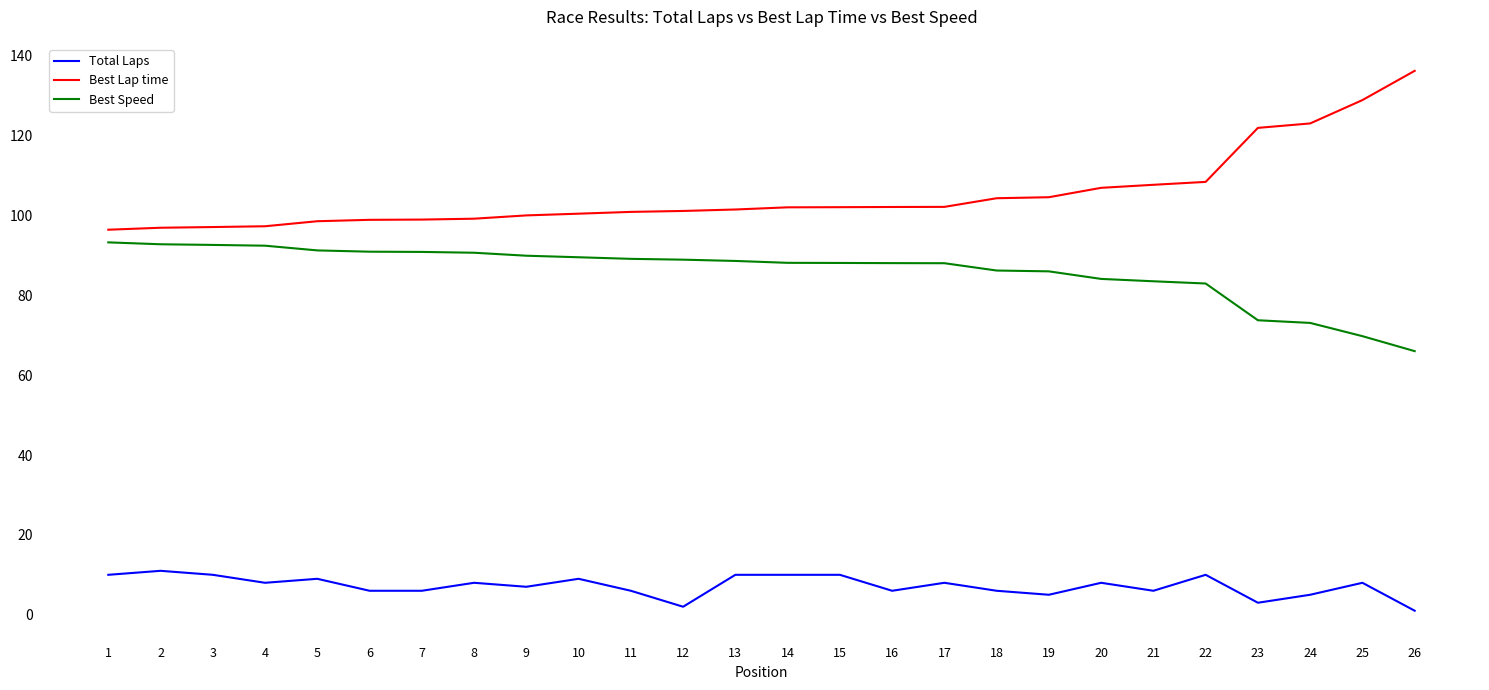

Does the chart display data point markers on the line(s)?

No